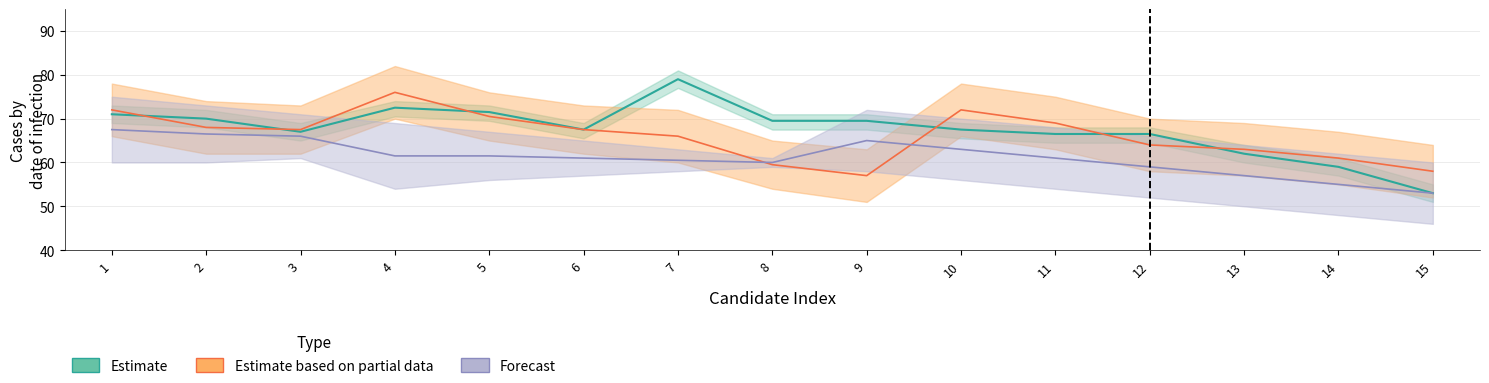

Reading left to right, list all the values displayed in this chart.

Estimate: 1=71.0	2=70.0	3=67.0	4=72.5	5=71.5	6=67.5	7=79.0	8=69.5	9=69.5	10=67.5	11=66.5	12=66.5	13=62.0	14=59.0	15=53.0
Estimate based on partial data: 1=72.0	2=68.0	3=67.5	4=76.0	5=70.5	6=67.5	7=66.0	8=59.5	9=57.0	10=72.0	11=69.0	12=64.0	13=63.0	14=61.0	15=58.0
Forecast: 1=67.5	2=66.5	3=66.0	4=61.5	5=61.5	6=61.0	7=60.5	8=60.0	9=65.0	10=63.0	11=61.0	12=59.0	13=57.0	14=55.0	15=53.0